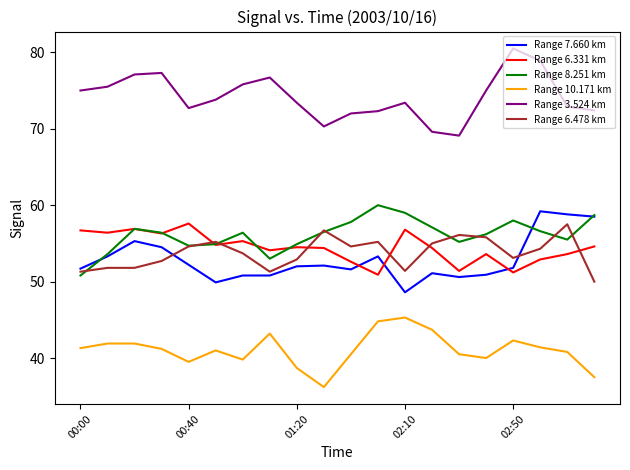

What is the sum of all Range 6.331 km values?

1089.0